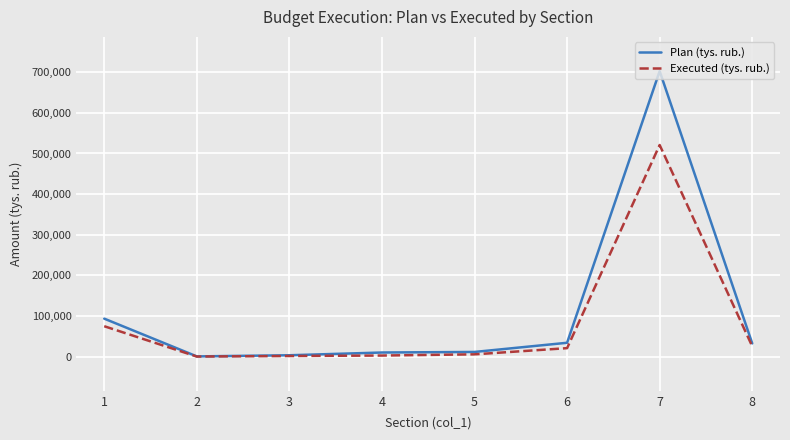

What is the sum of all Executed (tys. rub.) values?

651034.1